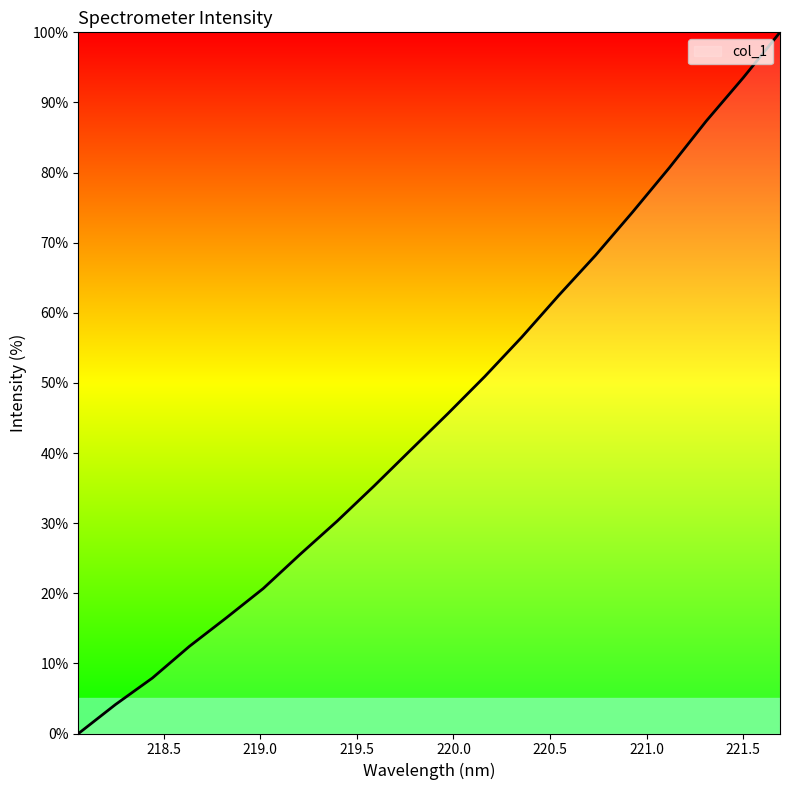

What is the sum of all values?

912.8